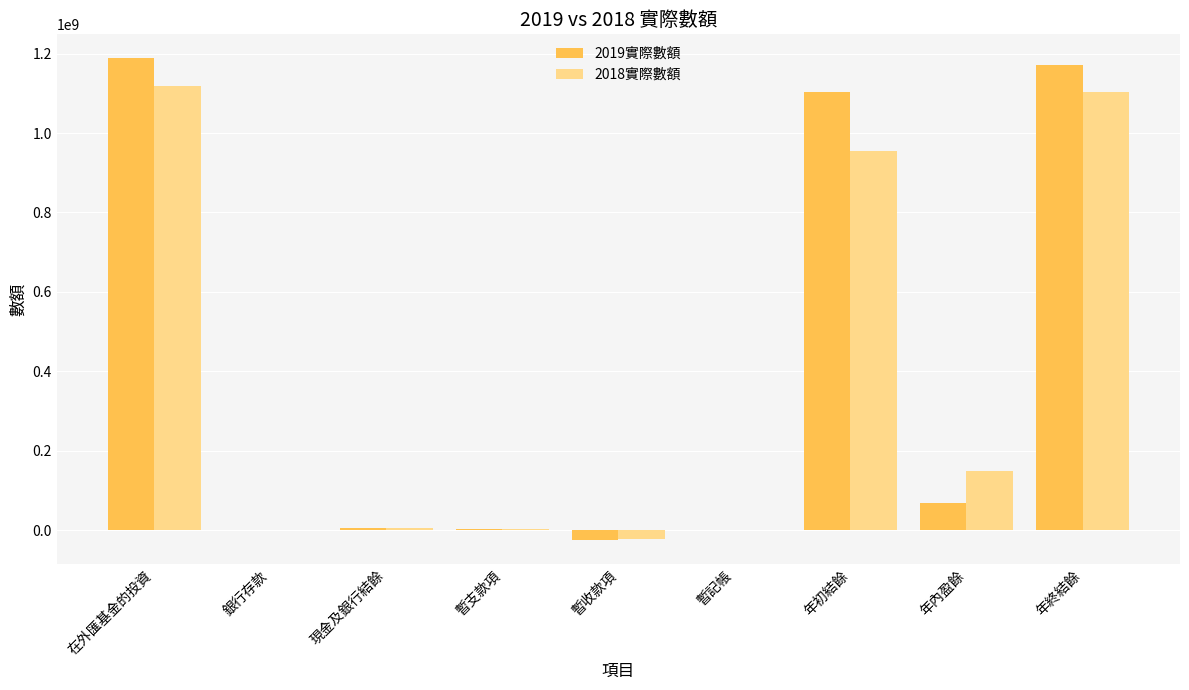

Is the value of 2019實際數額 at 暫支款項 greater than the value of 2018實際數額 at 年終結餘?

No